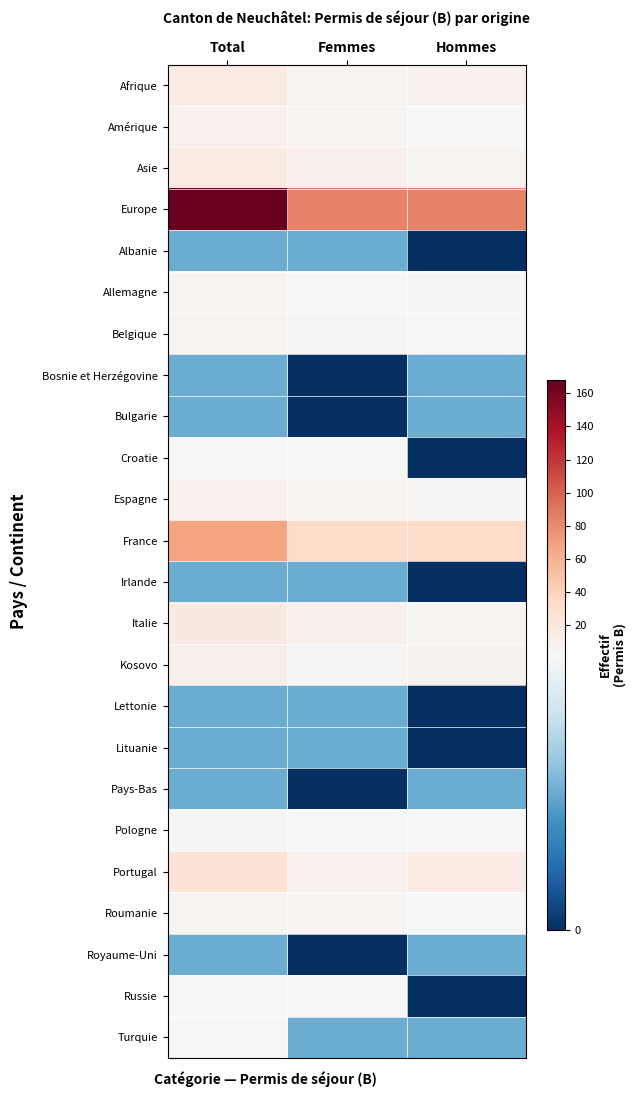

Reading left to right, list all the values displayed in this chart.

Afrique: Total=16	Femmes=7	Hommes=9
Amérique: Total=9	Femmes=6	Hommes=3
Asie: Total=16	Femmes=10	Hommes=6
Europe: Total=168	Femmes=84	Hommes=84
Albanie: Total=1	Femmes=1	Hommes=0
Allemagne: Total=6	Femmes=2	Hommes=4
Belgique: Total=7	Femmes=4	Hommes=3
Bosnie et Herzégovine: Total=1	Femmes=0	Hommes=1
Bulgarie: Total=1	Femmes=0	Hommes=1
Croatie: Total=2	Femmes=2	Hommes=0
Espagne: Total=9	Femmes=5	Hommes=4
France: Total=67	Femmes=34	Hommes=33
Irlande: Total=1	Femmes=1	Hommes=0
Italie: Total=17	Femmes=10	Hommes=7
Kosovo: Total=12	Femmes=4	Hommes=8
Lettonie: Total=1	Femmes=1	Hommes=0
Lituanie: Total=1	Femmes=1	Hommes=0
Pays-Bas: Total=1	Femmes=0	Hommes=1
Pologne: Total=4	Femmes=2	Hommes=2
Portugal: Total=25	Femmes=9	Hommes=16
Roumanie: Total=7	Femmes=5	Hommes=2
Royaume-Uni: Total=1	Femmes=0	Hommes=1
Russie: Total=2	Femmes=2	Hommes=0
Turquie: Total=2	Femmes=1	Hommes=1